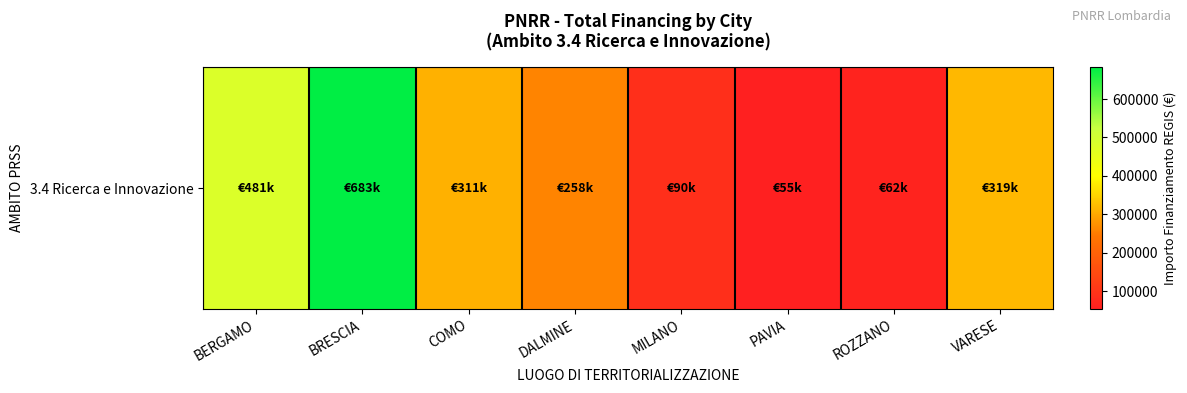

Reading left to right, transcribe all the data shown in this chart.

BERGAMO=480788.9	BRESCIA=682502.5	COMO=311137.0	DALMINE=258386.7	MILANO=90268.6	PAVIA=54577.6	ROZZANO=62062.4	VARESE=319070.1